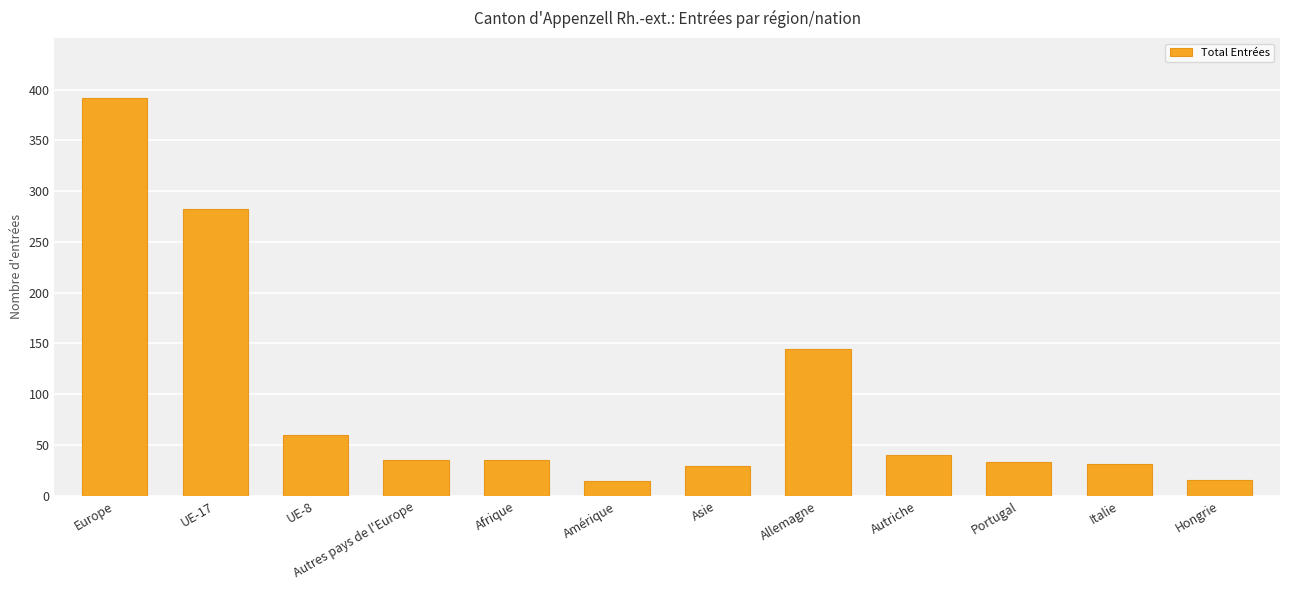

What is the label of the 5th bar from the left?

Afrique